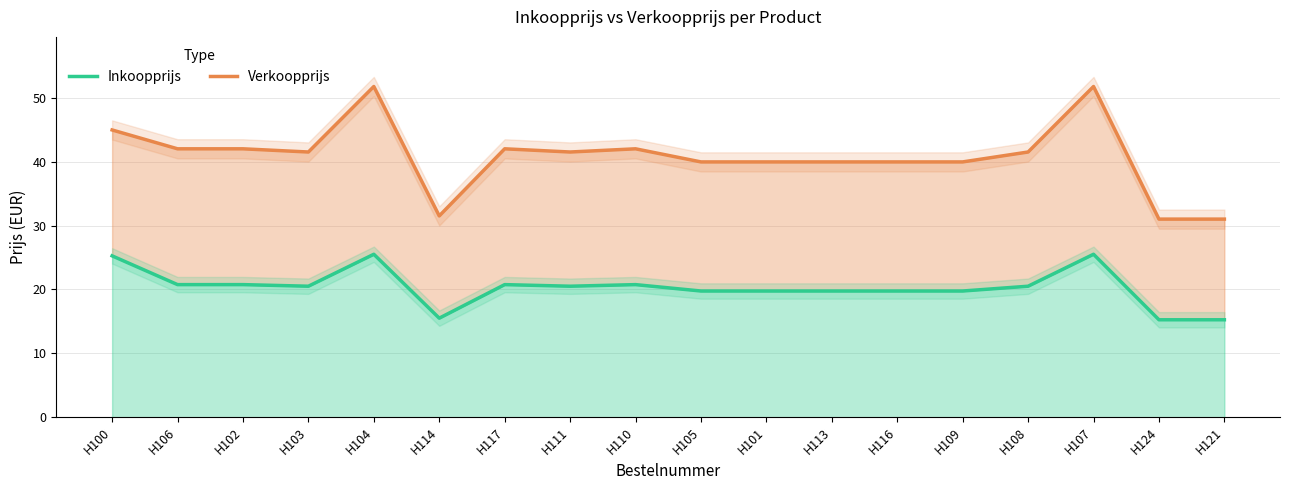

List the series in order of their peak value, lowest first.

Inkoopprijs, Verkoopprijs